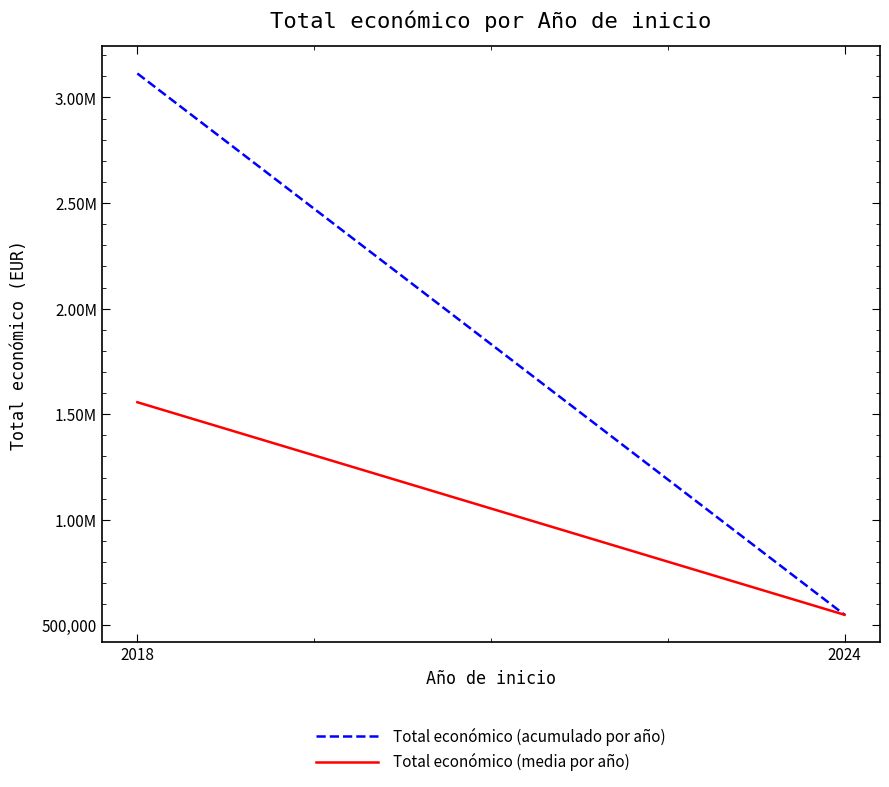

Count the Total económico (media por año) values in the range 550111 to 1556801.

2